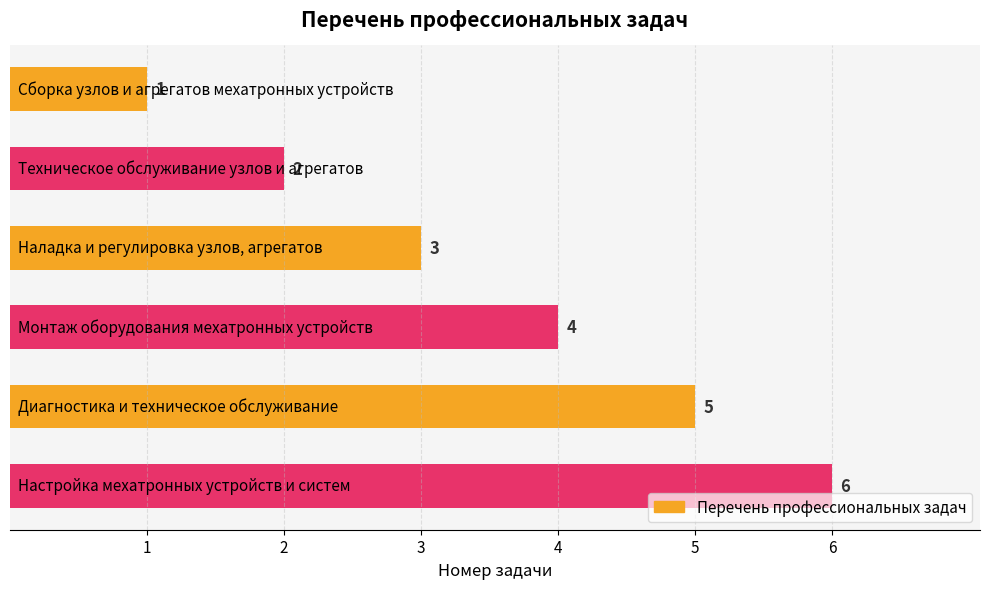

How many values are between 2 and 5?

4